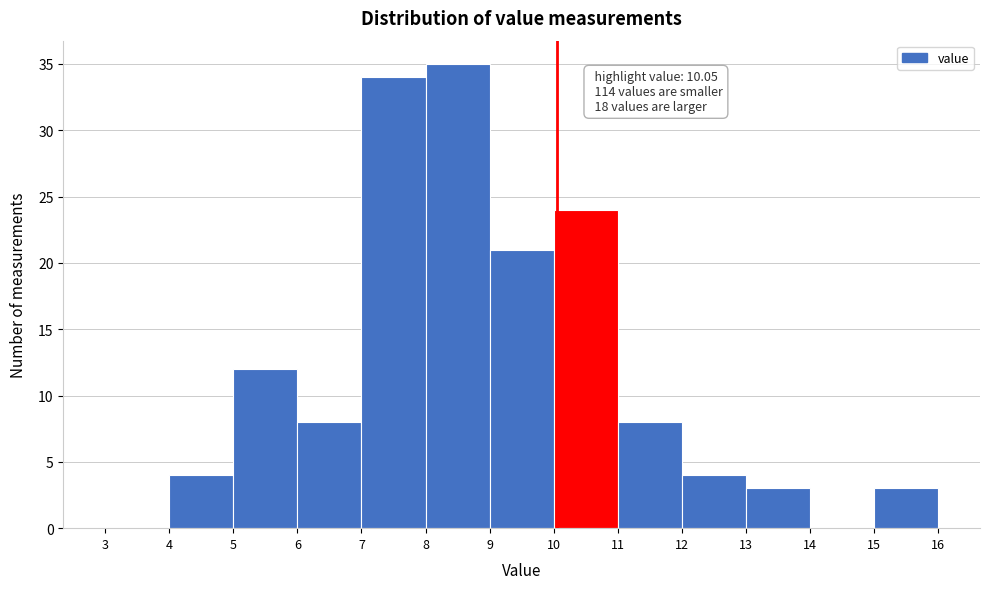

Which range on the x-axis has the tallest bar?

8 to 9